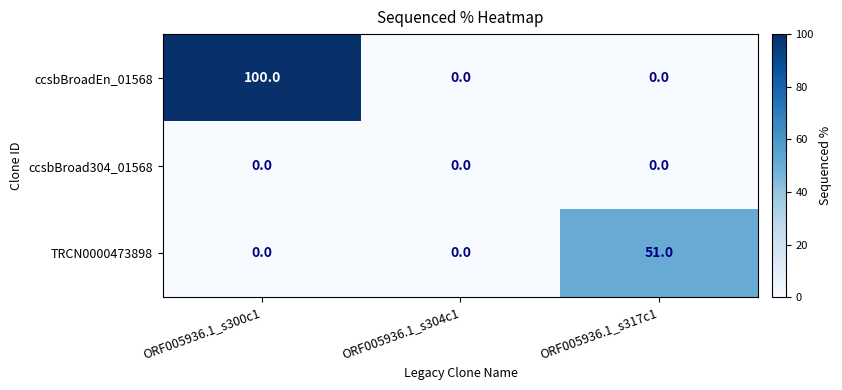

True or false: ccsbBroad304_01568 has a value of 0 at ORF005936.1_s304c1.

True